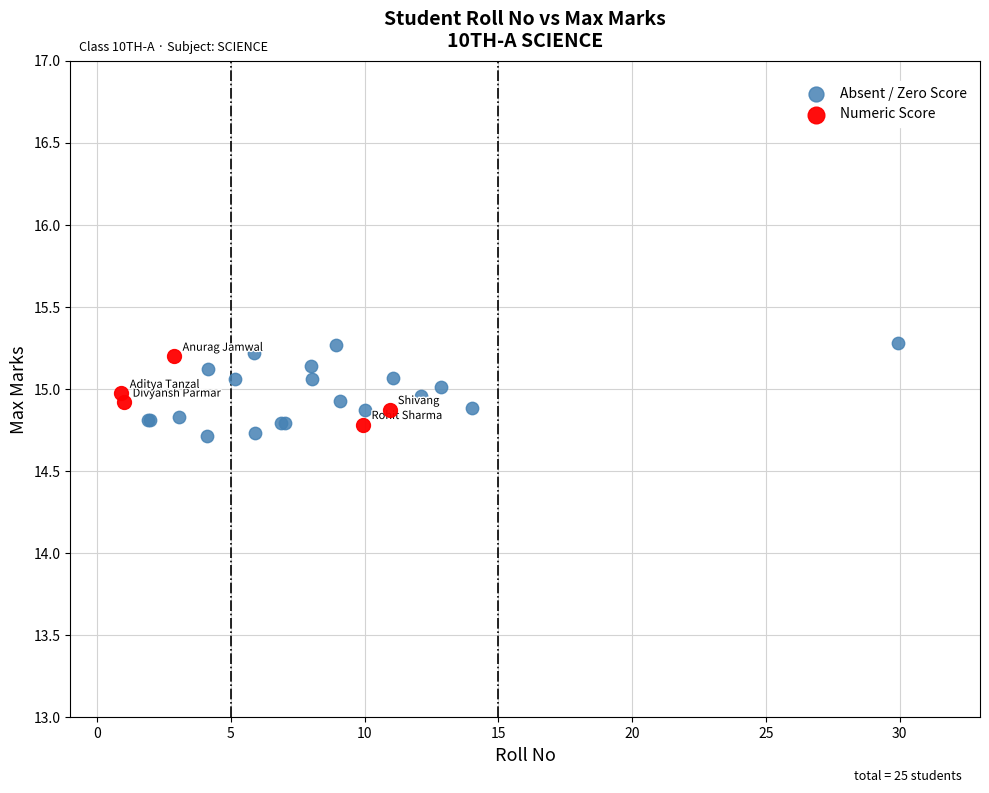

Which series contains the highest Y value?

Absent / Zero Score